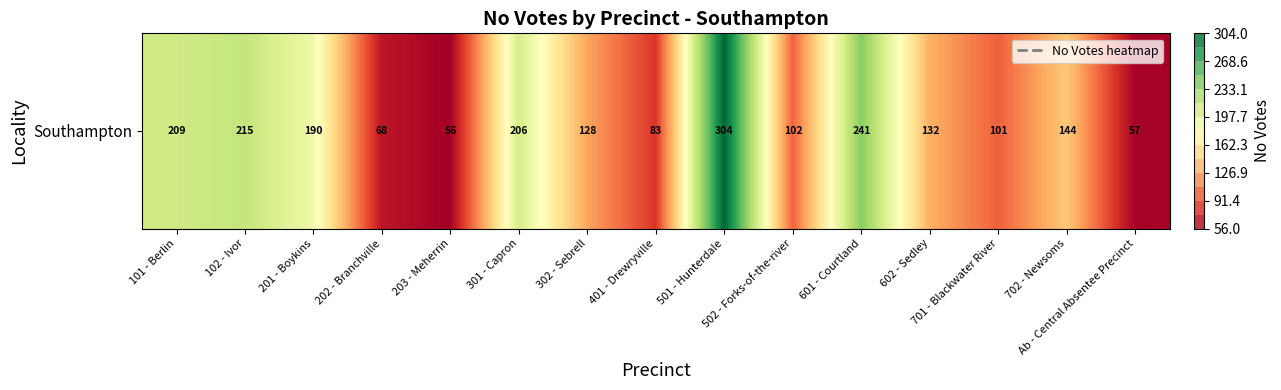

The chart shows a value of 144 at 702 - Newsoms. True or false?

True